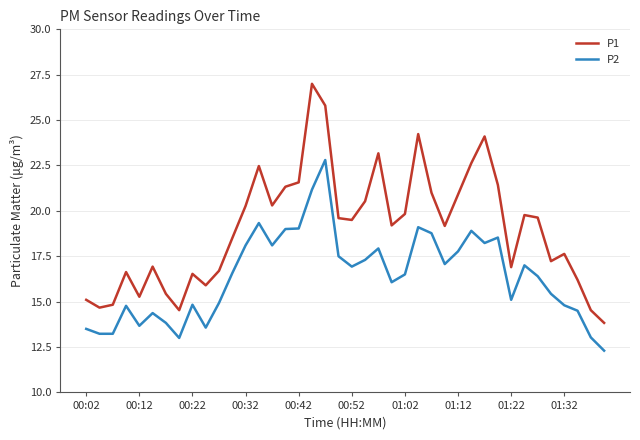

What is the highest value of the P1 series?

27.0